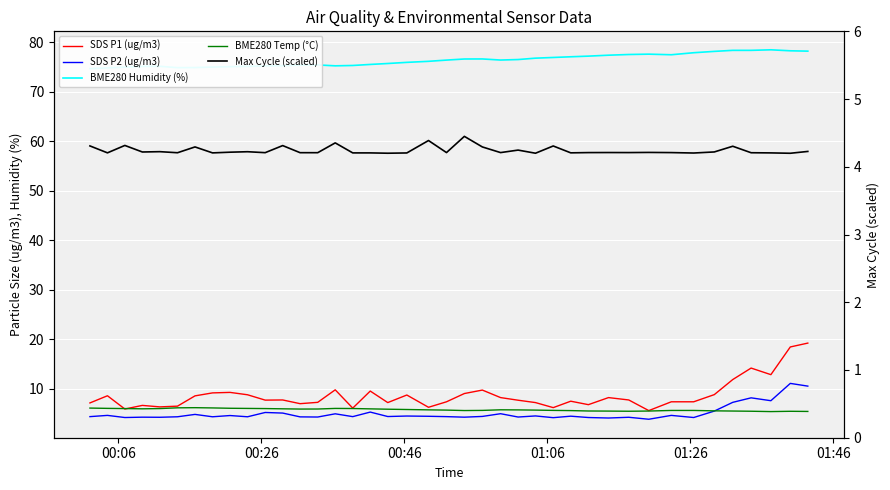

How many times do SDS P1 (ug/m3) and BME280 Temp (°C) cross each other?

2